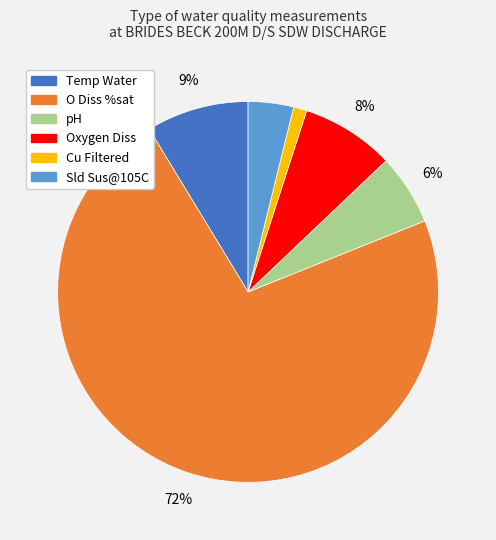

Which slice is the smallest?

Cu Filtered